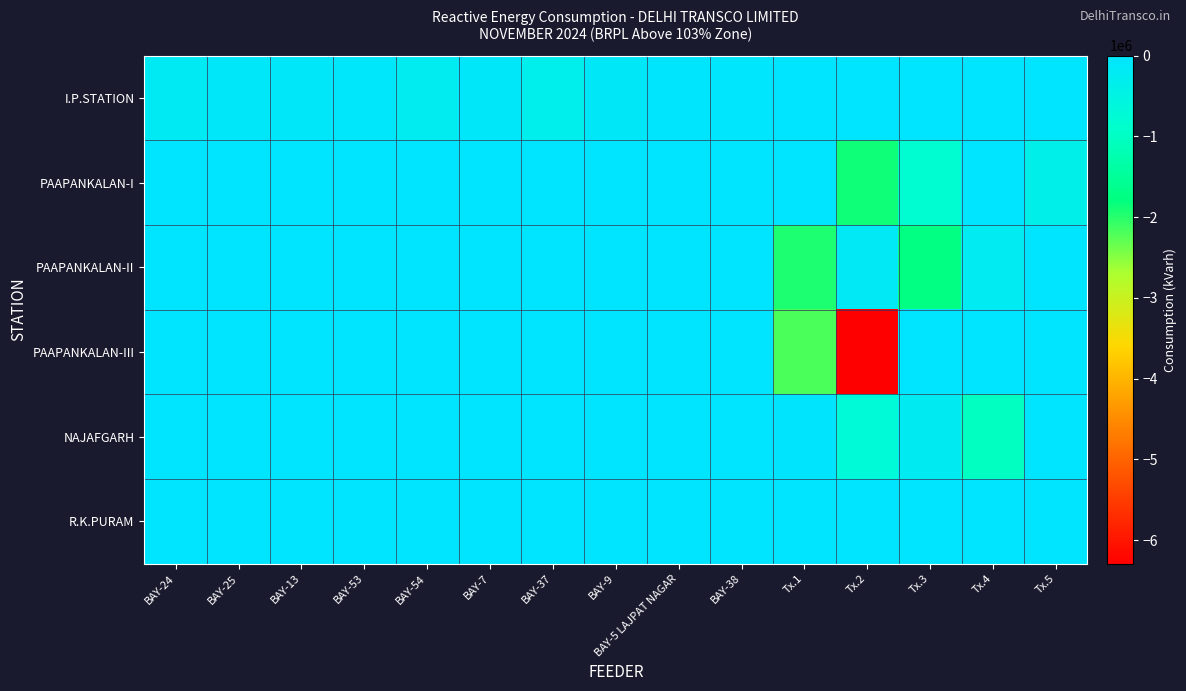

Which label corresponds to the largest value in the chart?

Tx.1